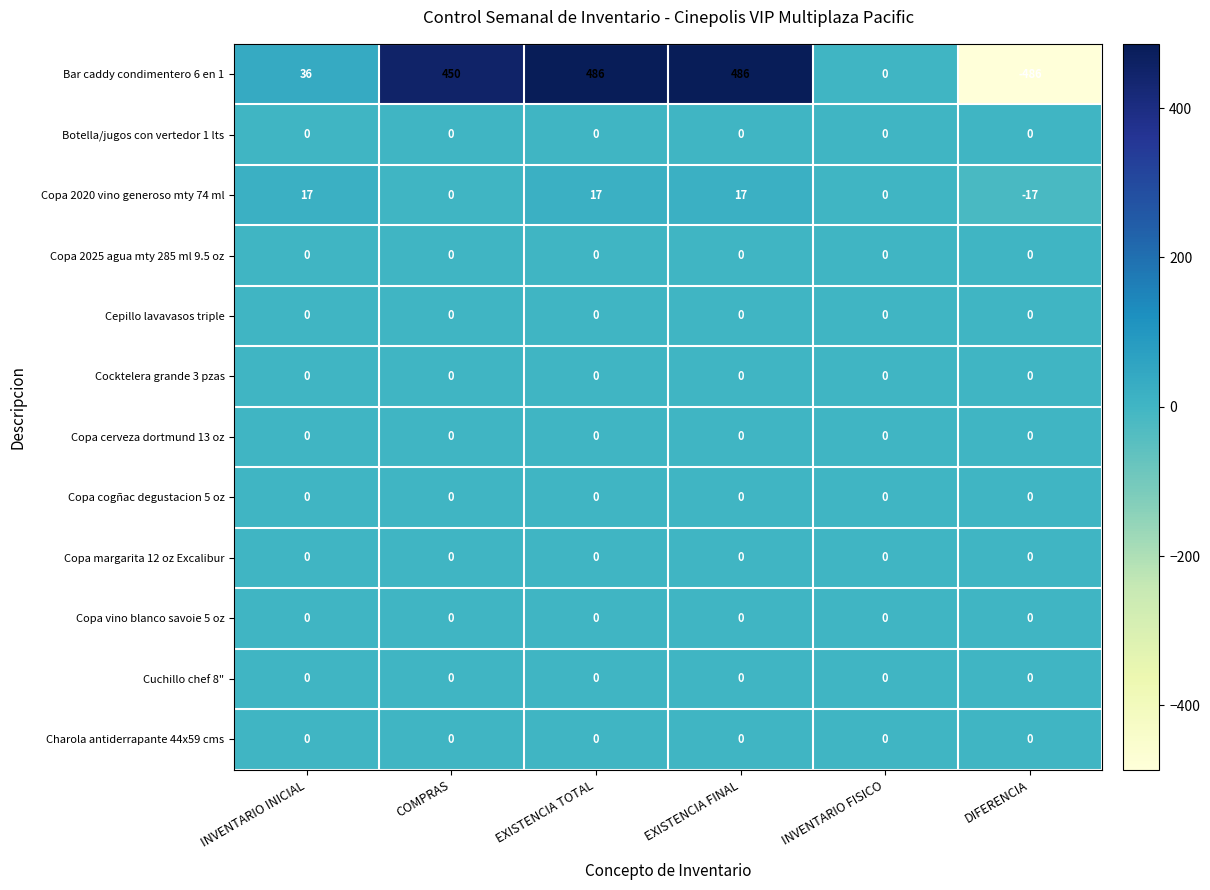

What is the total value across all series at EXISTENCIA FINAL?

503